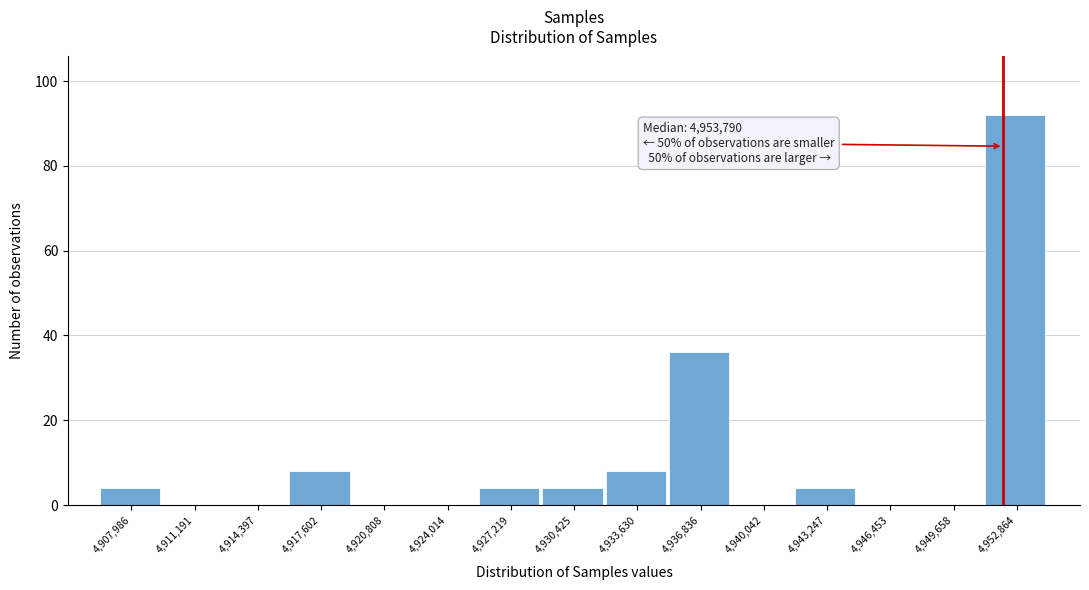

Reading left to right, transcribe all the data shown in this chart.

4,907,986=4	4,911,191=0	4,914,397=0	4,917,602=8	4,920,808=0	4,924,014=0	4,927,219=4	4,930,425=4	4,933,630=8	4,936,836=36	4,940,042=0	4,943,247=4	4,946,453=0	4,949,658=0	4,952,864=92